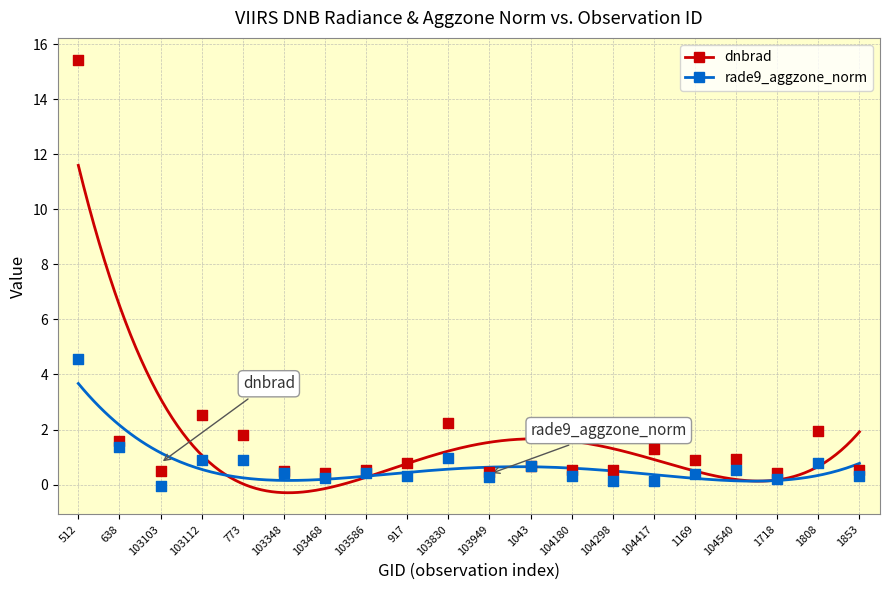

At which category is the sum across all series the highest?

512